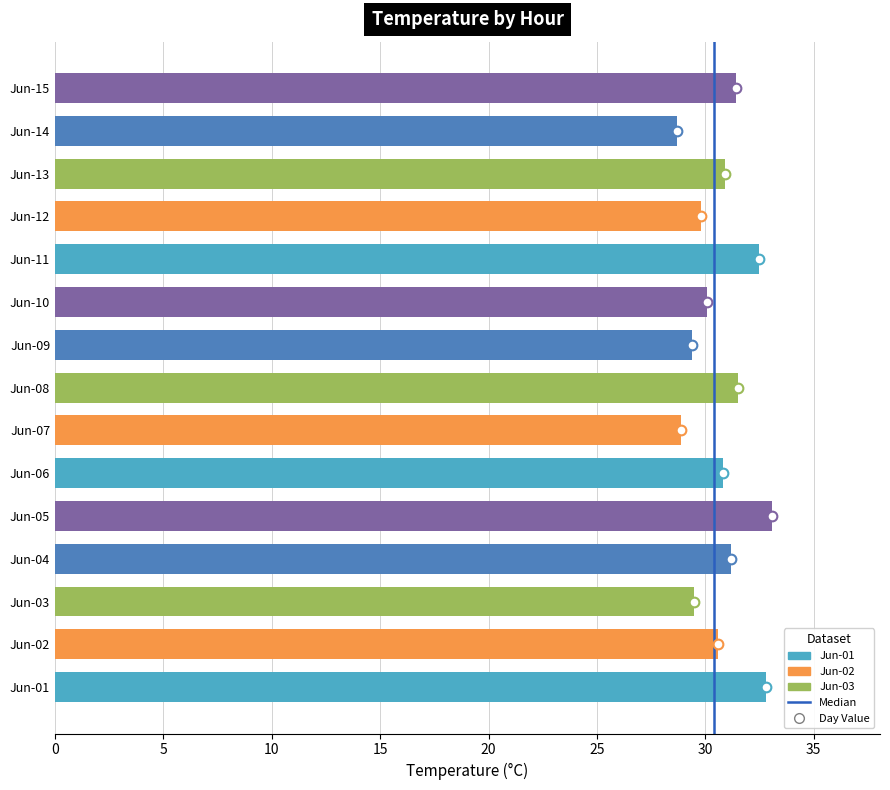

The chart shows a value of 32.5 at Jun-11. True or false?

True